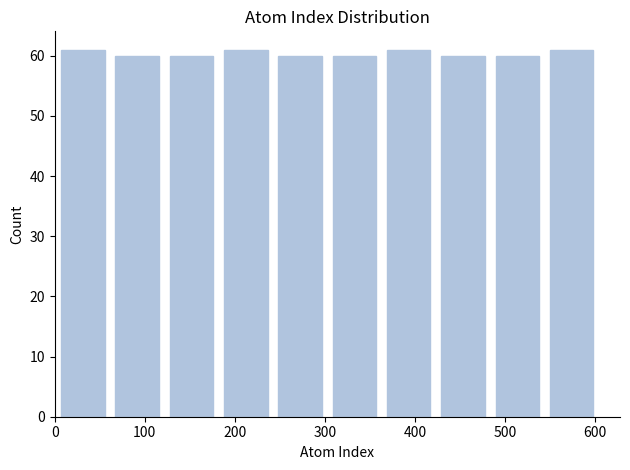

What is the height of the bar covering 420 to 480 on the x-axis? Neither the bar edges nor the heights are printed on the chart, so give them approximately, as read against the axes.

60